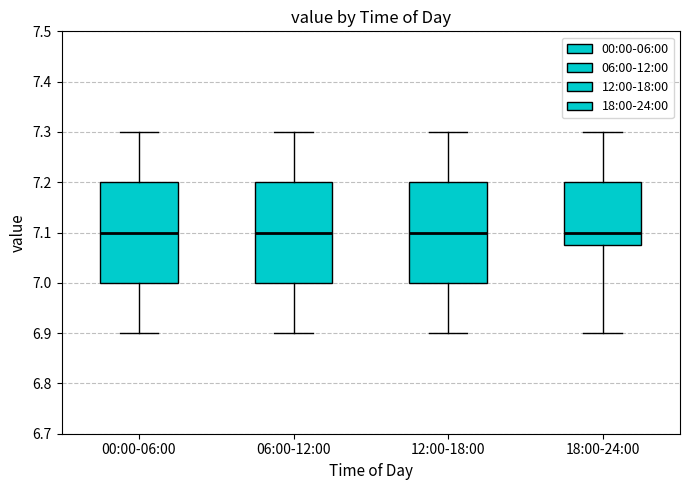

Reading left to right, read every box against the y-axis: the position of its median line, the range the box covers, and the ends of its whiskers. The values are not printed on the chart, so give them approximately, as read against the axis.

00:00-06:00: median 7.10, box 7.00 to 7.20, whiskers 6.90 to 7.30
06:00-12:00: median 7.10, box 7.00 to 7.20, whiskers 6.90 to 7.30
12:00-18:00: median 7.10, box 7.00 to 7.20, whiskers 6.90 to 7.30
18:00-24:00: median 7.10, box 7.08 to 7.20, whiskers 6.90 to 7.30